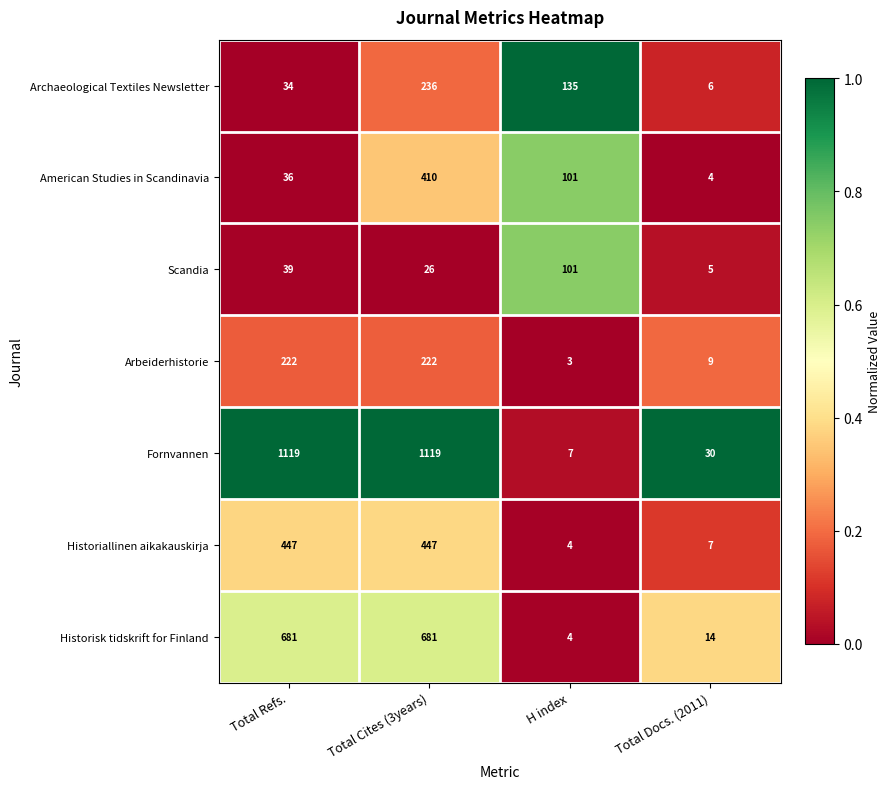

Read the Archaeological Textiles Newsletter value at Total Refs..

34